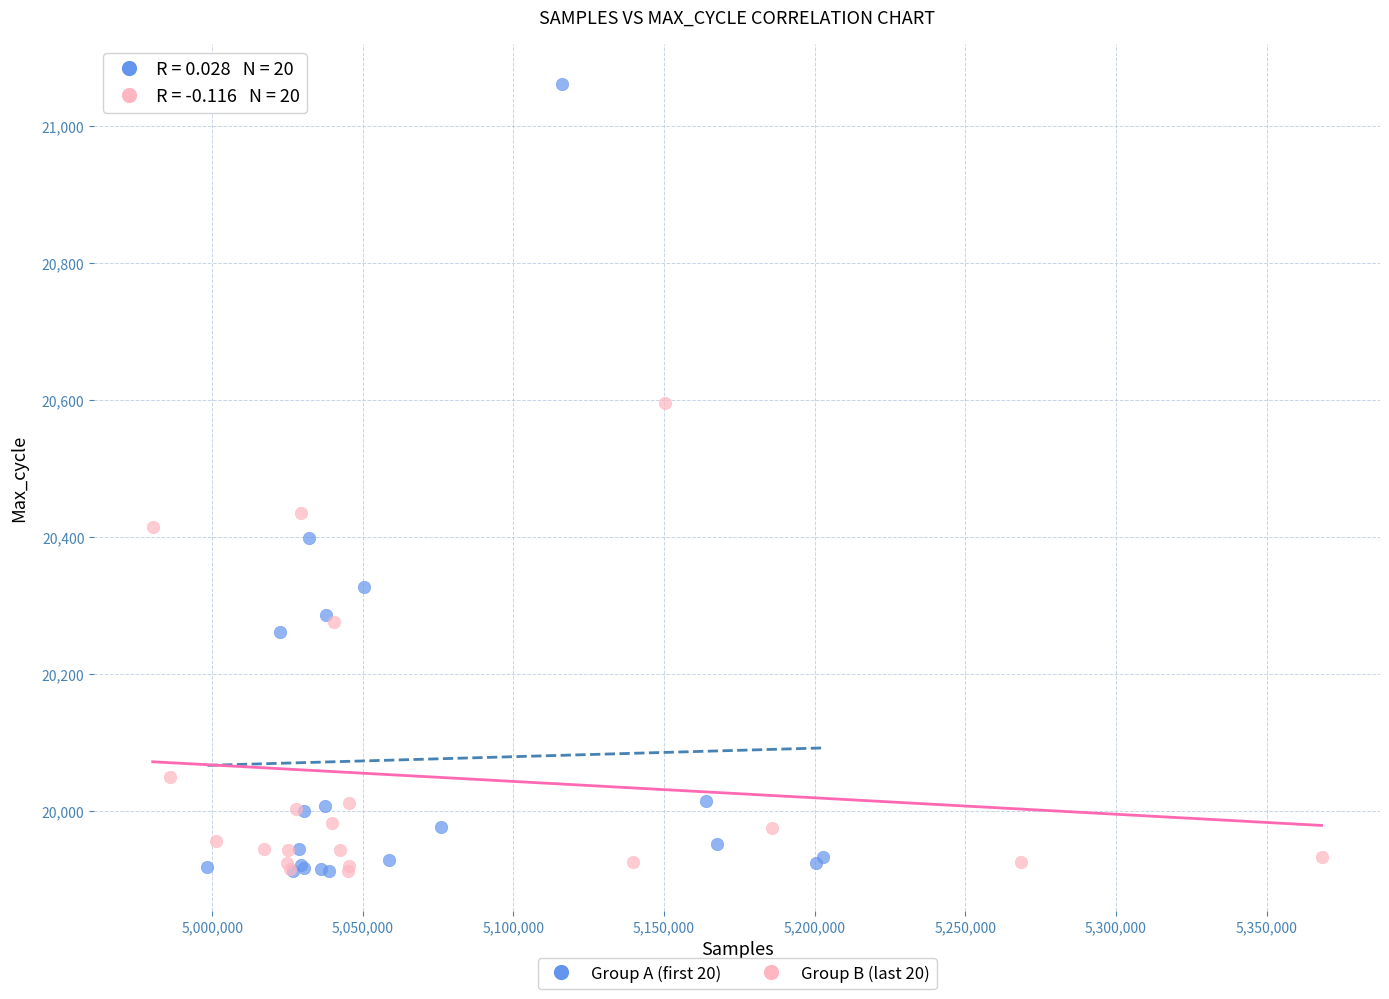

Which series contains the highest Y value?

Group A (first 20)